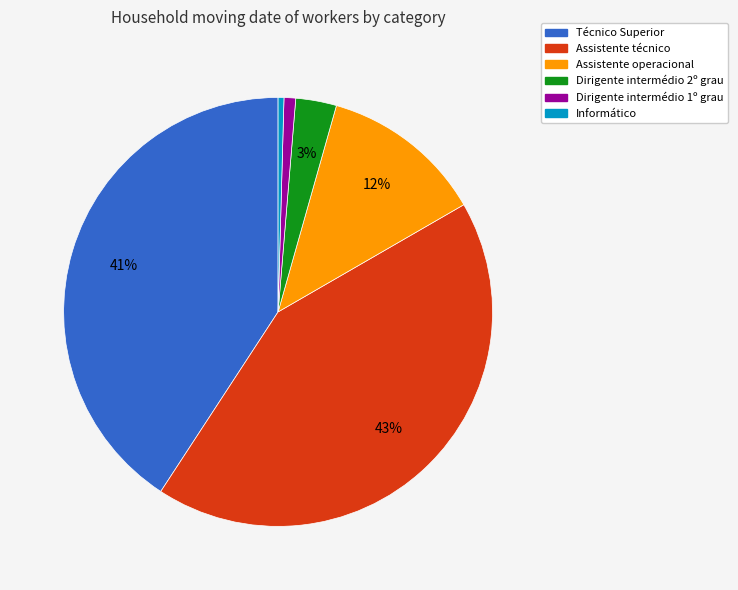

Is there any slice that represents more than half of the pie?

No